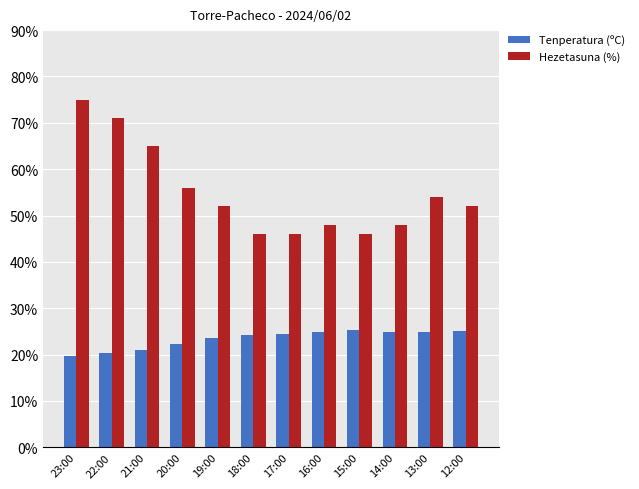

Rank the series by their average value, from highest to lowest.

Hezetasuna (%), Tenperatura (ºC)